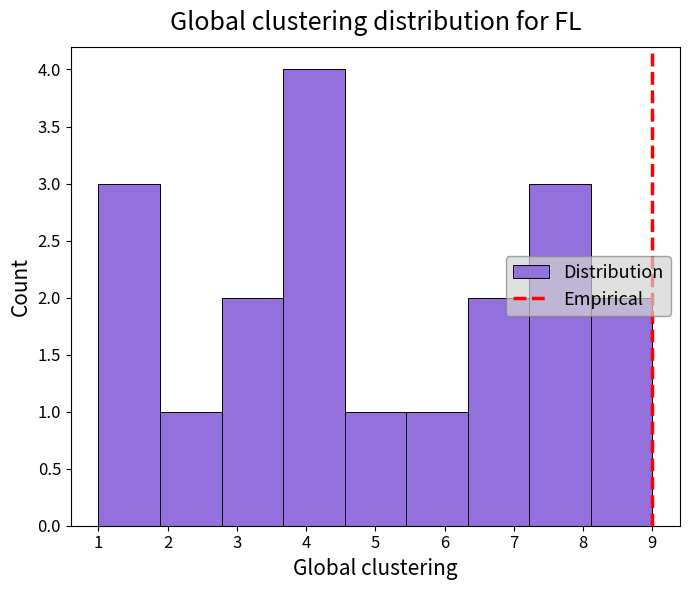

Reading left to right, transcribe this chart: for each bar, give the range it covers on the x-axis and its height. Neither the bar edges nor the heights are printed on the chart, so give them approximately, as read against the axes.

1.0 to 1.9: 3
1.9 to 2.8: 1
2.8 to 3.7: 2
3.7 to 4.6: 4
4.6 to 5.4: 1
5.4 to 6.3: 1
6.3 to 7.2: 2
7.2 to 8.1: 3
8.1 to 9.0: 2